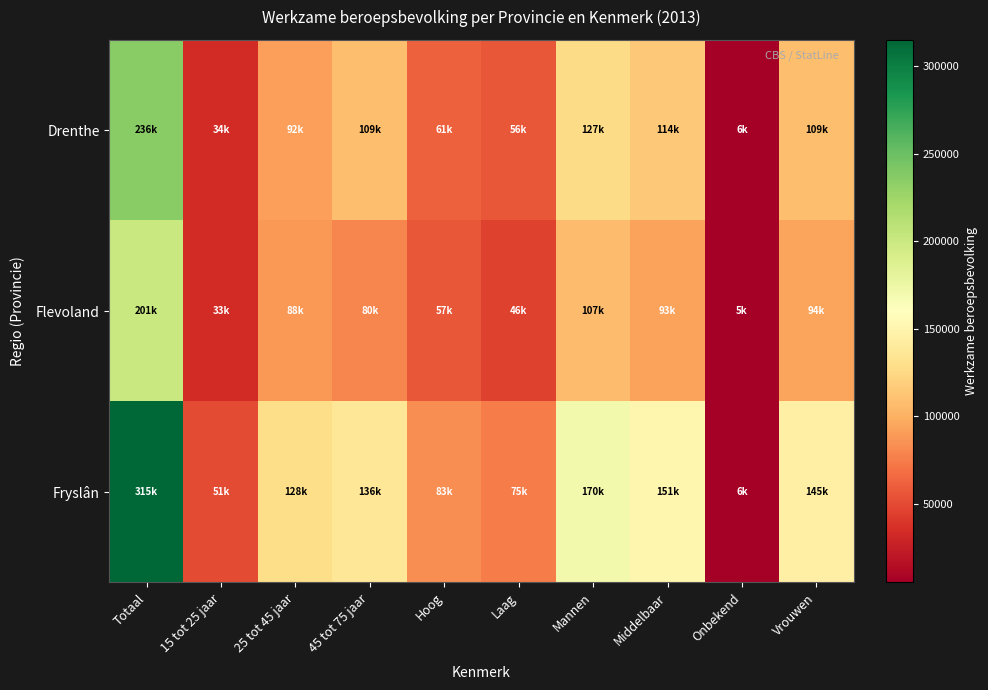

Which series changed the most between Hoog and Mannen?

Fryslân